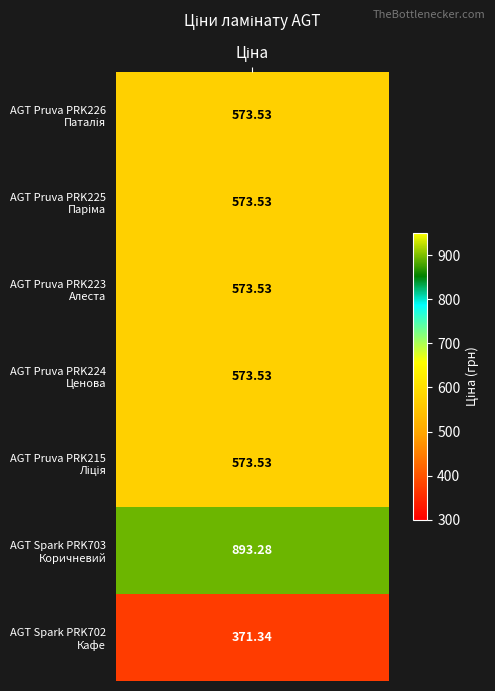

List the labels in order of value, largest first.

AGT Spark PRK703
Коричневий, AGT Pruva PRK226
Паталія, AGT Pruva PRK225
Паріма, AGT Pruva PRK223
Алеста, AGT Pruva PRK224
Ценова, AGT Pruva PRK215
Ліція, AGT Spark PRK702
Кафе